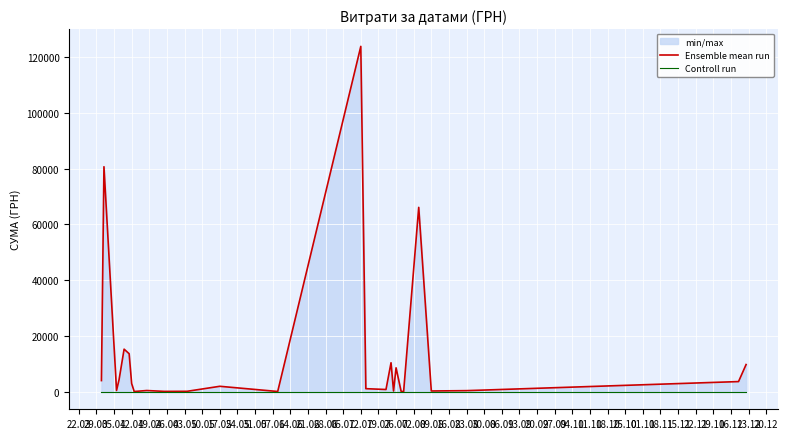

How many data points in Ensemble mean run are above 2043?

13